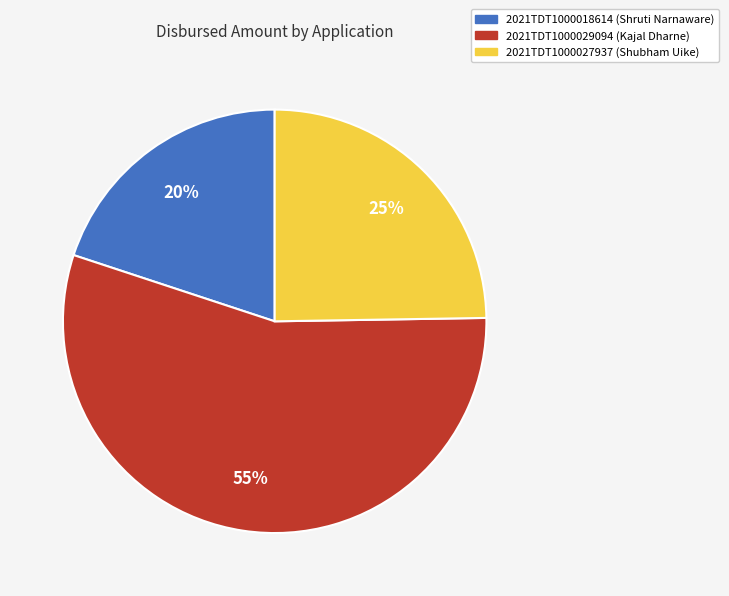

To the nearest percent, what is the difference between the largest and smallest slice percentages?

35%